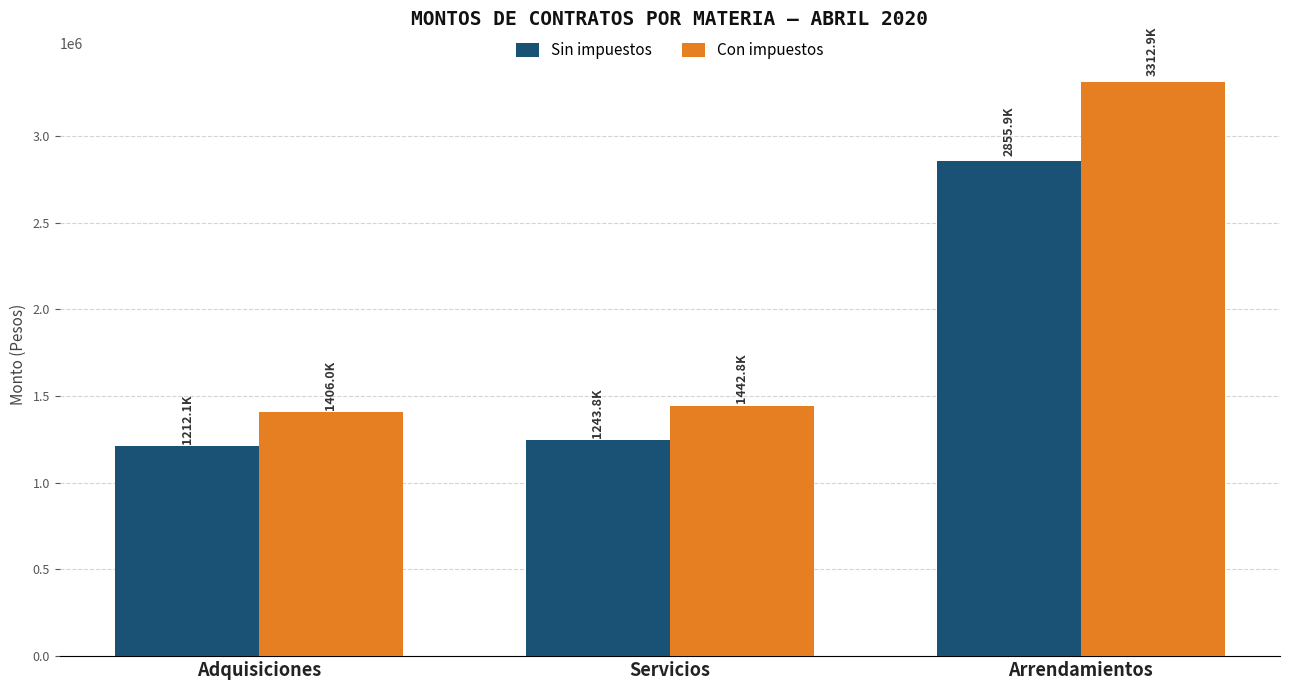

What is the label of the 1st bar from the left?

Adquisiciones